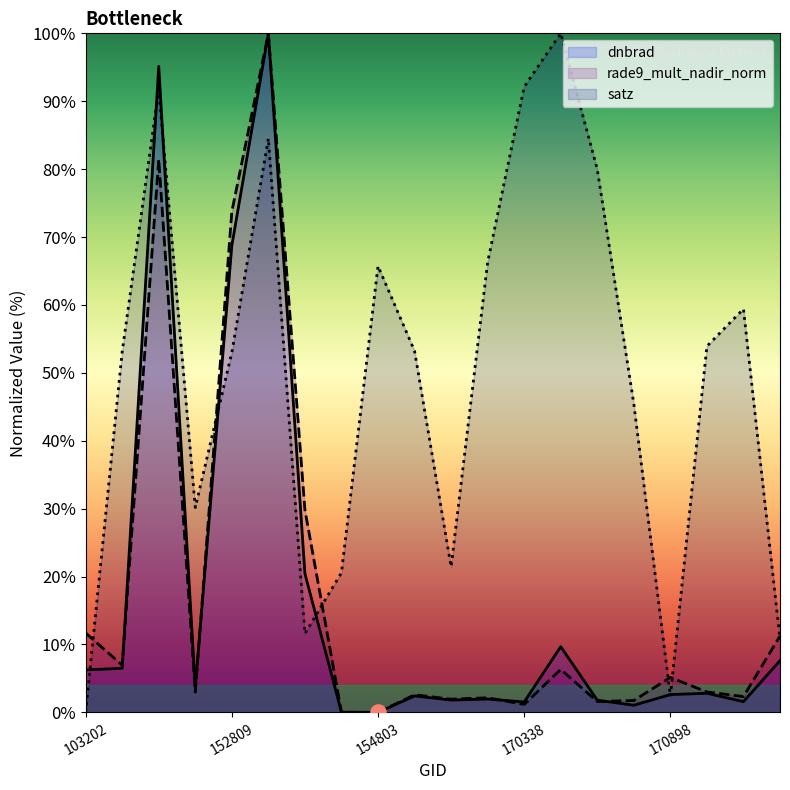

At how many categories does at least one series exceed 22?

15